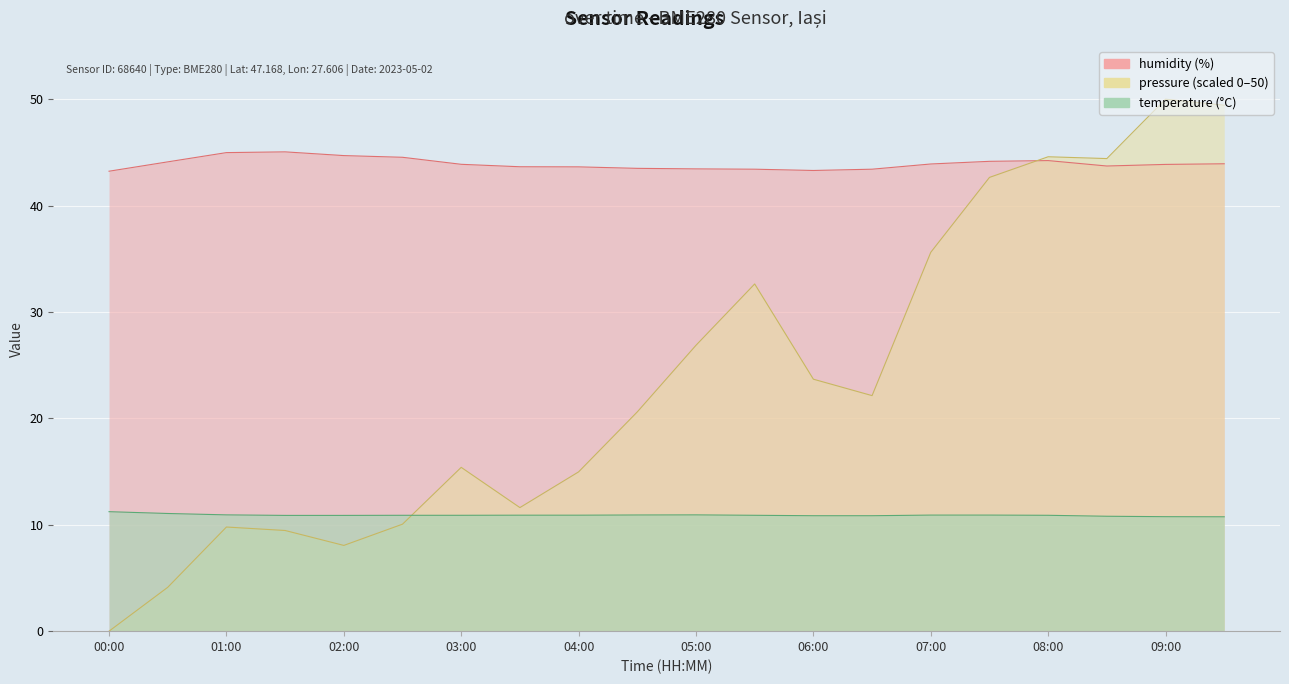

Where is pressure_scaled nearest to the value 10?

09:30